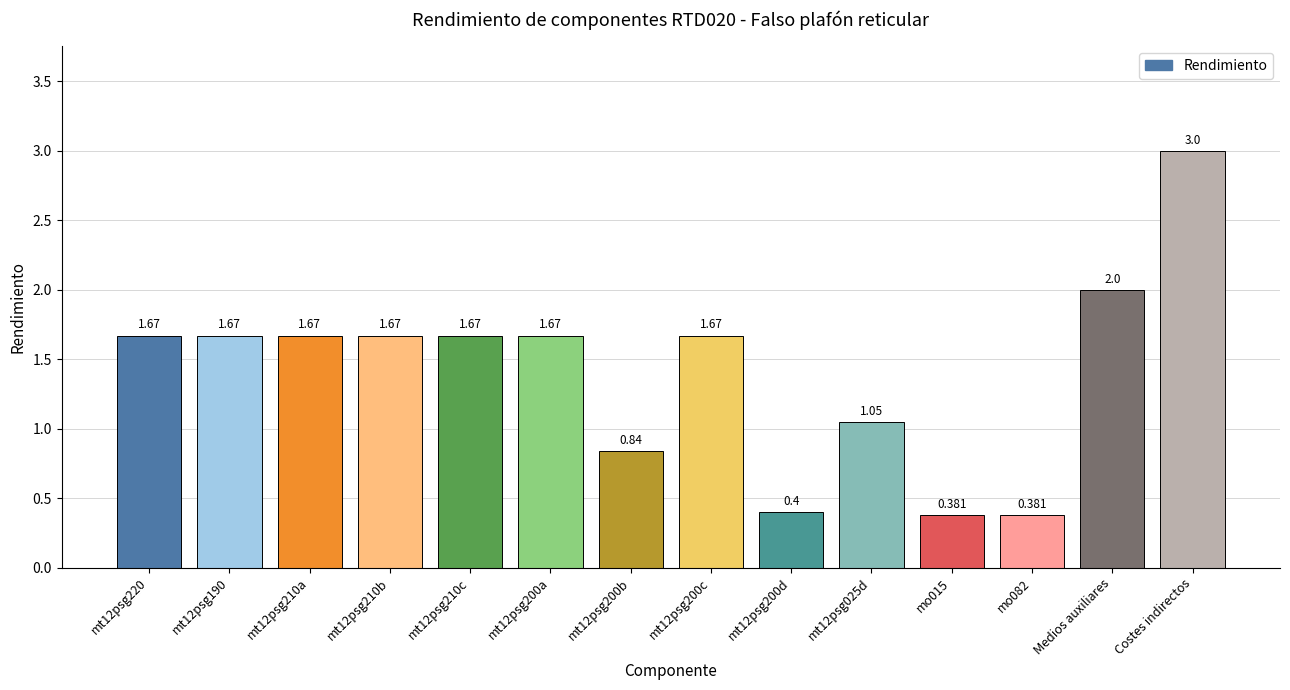

How many categories are shown in the chart?

14